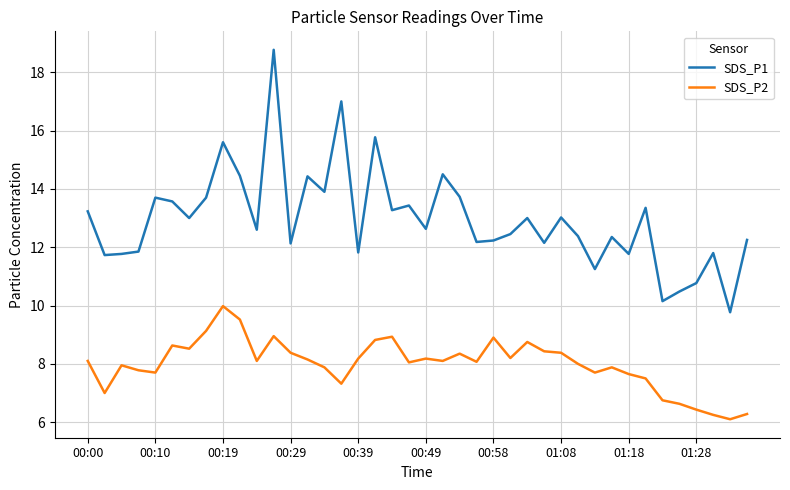

True or false: SDS_P2 and SDS_P1 intersect in this chart.

False